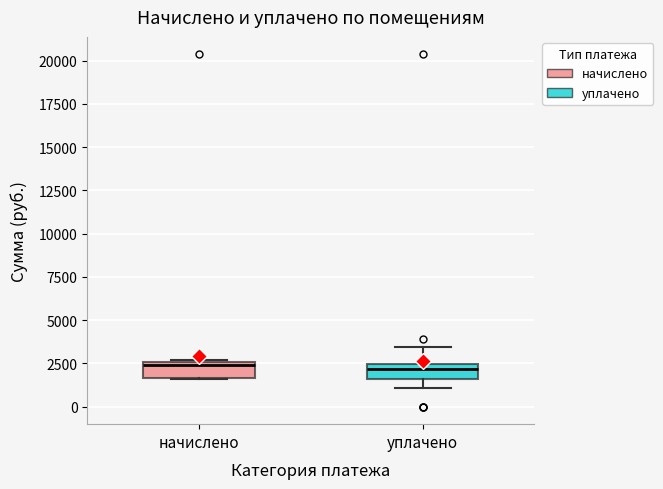

Reading left to right, read every box against the y-axis: the position of its median line, the range the box covers, and the ends of its whiskers. The values are not printed on the chart, so give them approximately, as read against the axis.

начислено: median 2500 (just below the box's upper edge), box 1500 to 2500, whiskers 1500 to 2500
уплачено: median 2000, box 1500 to 2500, whiskers 1000 to 3500